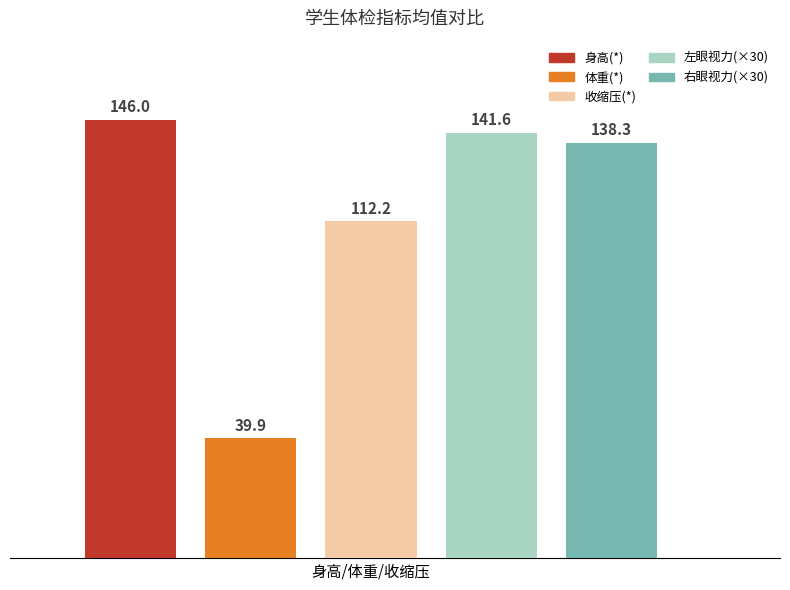

How many groups of bars are there?

1